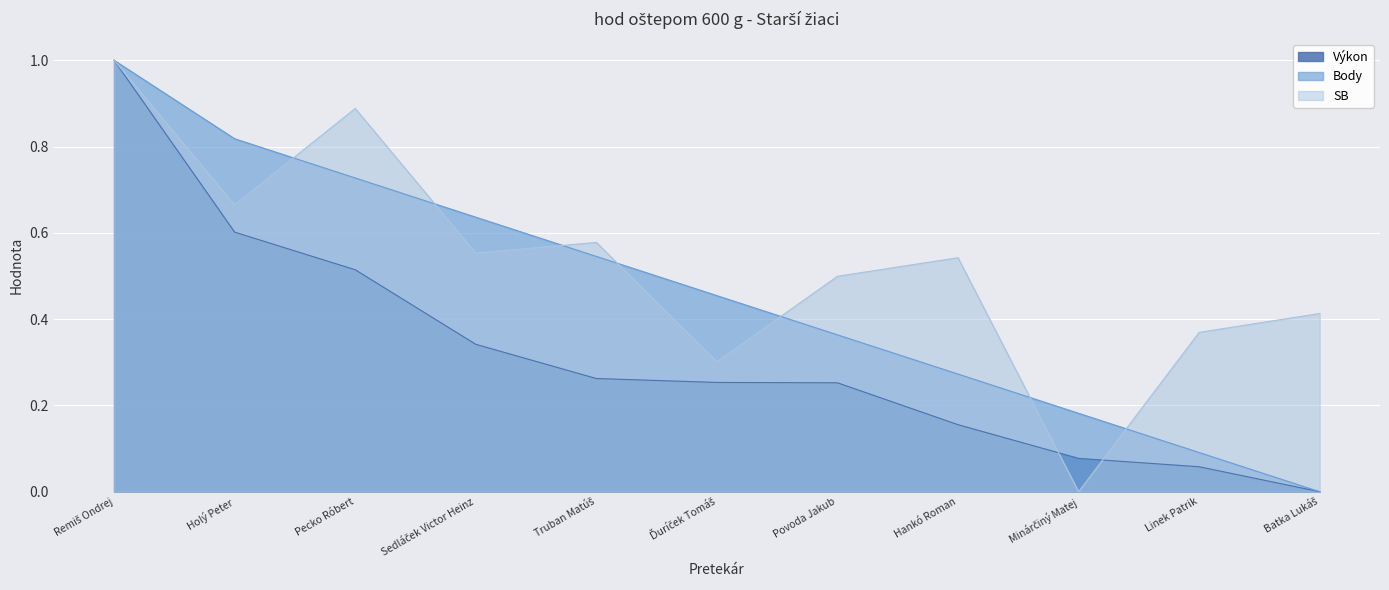

Which series changed the most between Pecko Róbert and Povoda Jakub?

SB